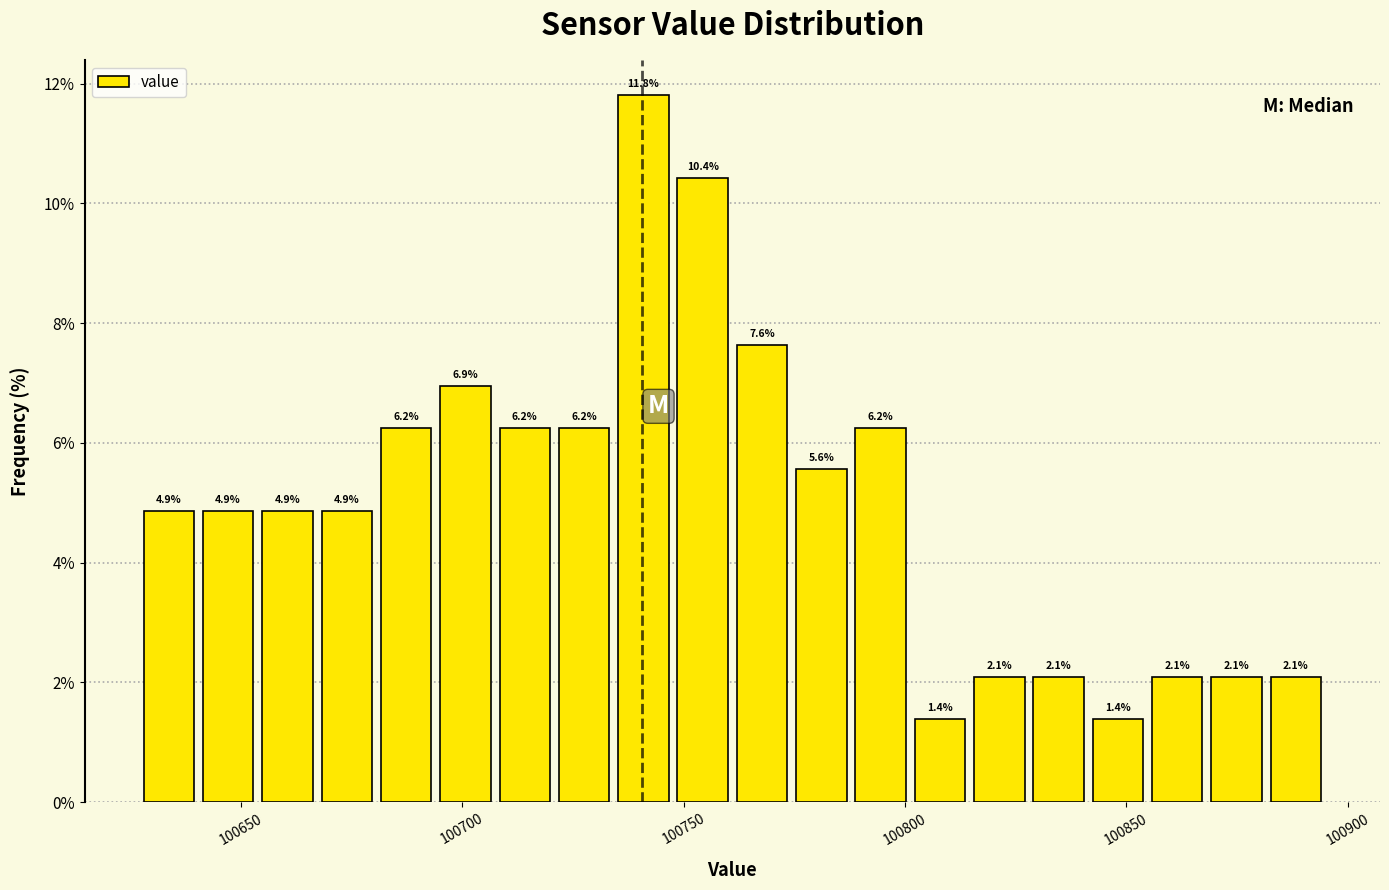

Read against the x-axis, roughly where is the centre of the tallest bar?

100740